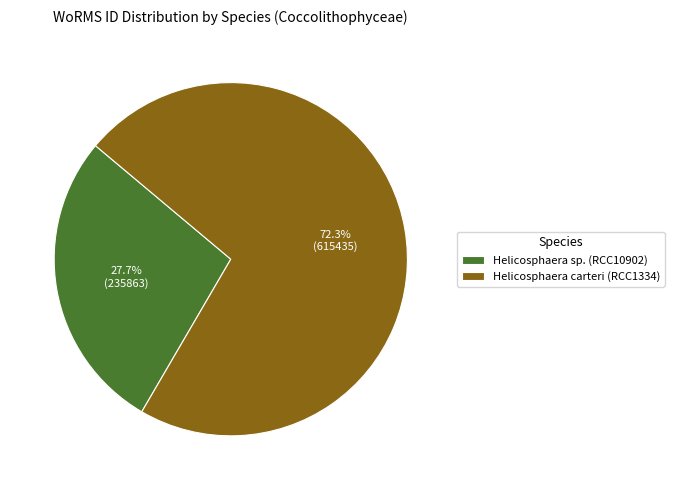

True or false: Helicosphaera carteri (RCC1334) accounts for 72% of the total.

True